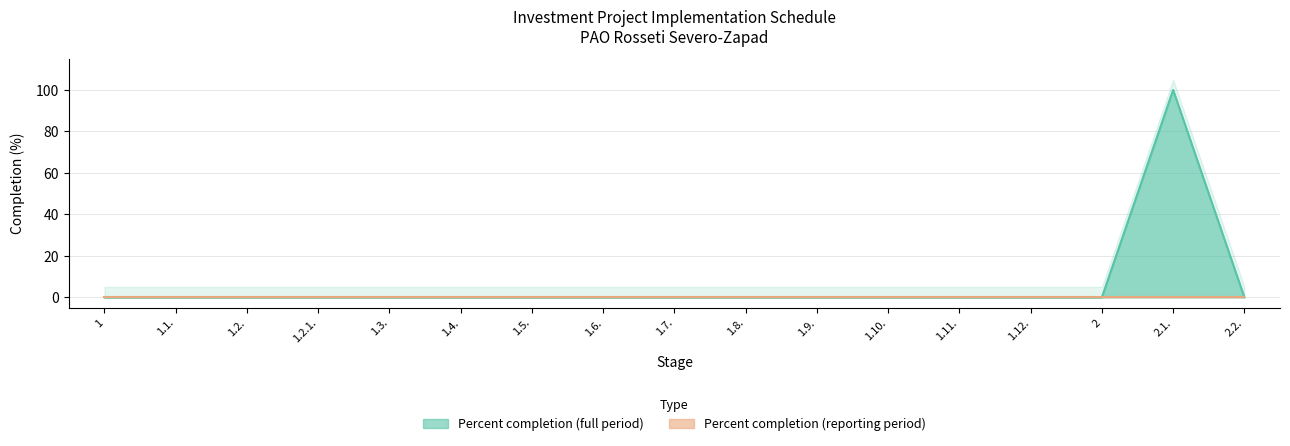

What is the difference between the maximum and minimum values?

100